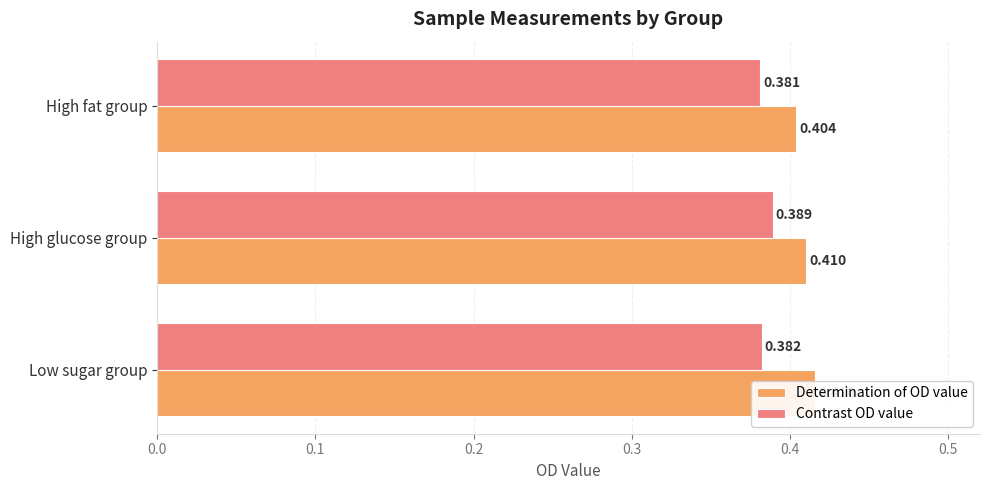

What are all the series names shown in the legend?

Determination of OD value, Contrast OD value